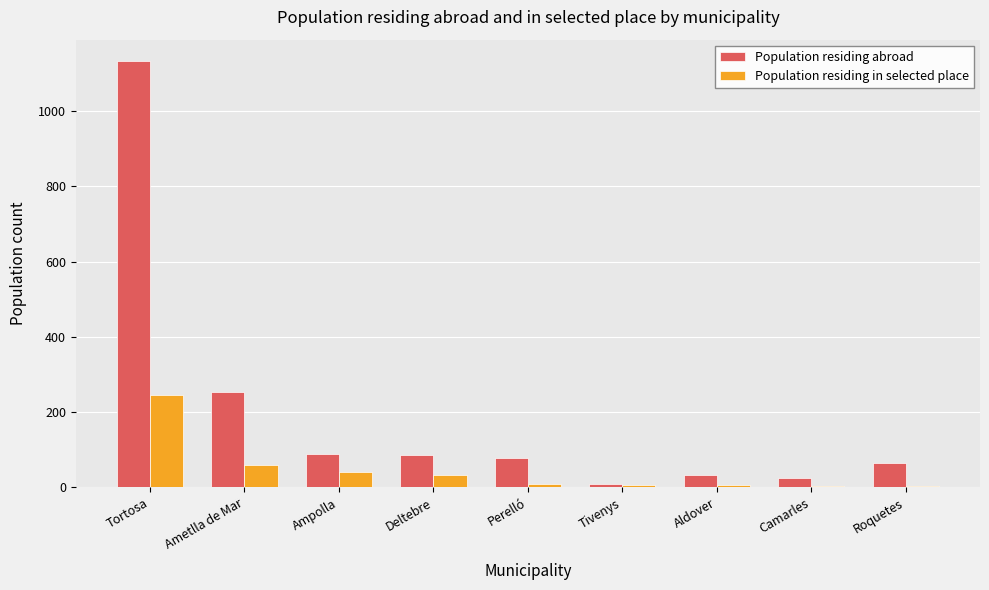

Are the bars horizontal?

No